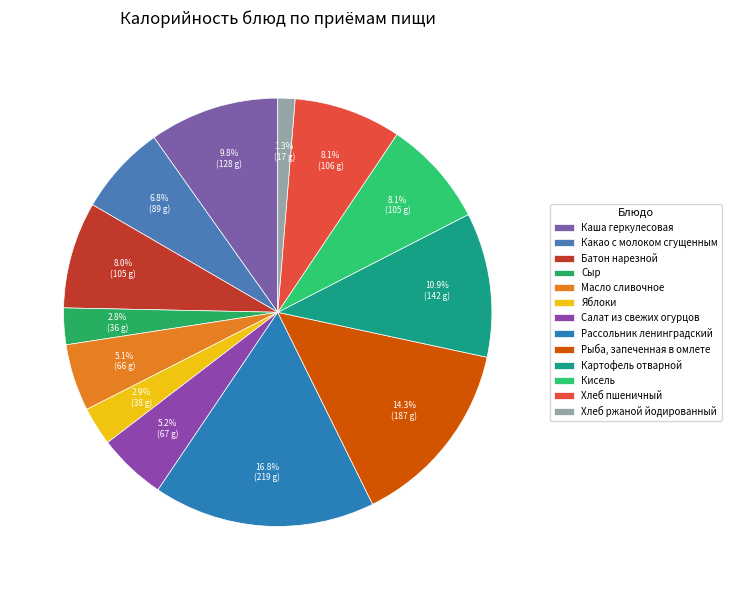

To the nearest percent, what portion does Картофель отварной represent?

11%